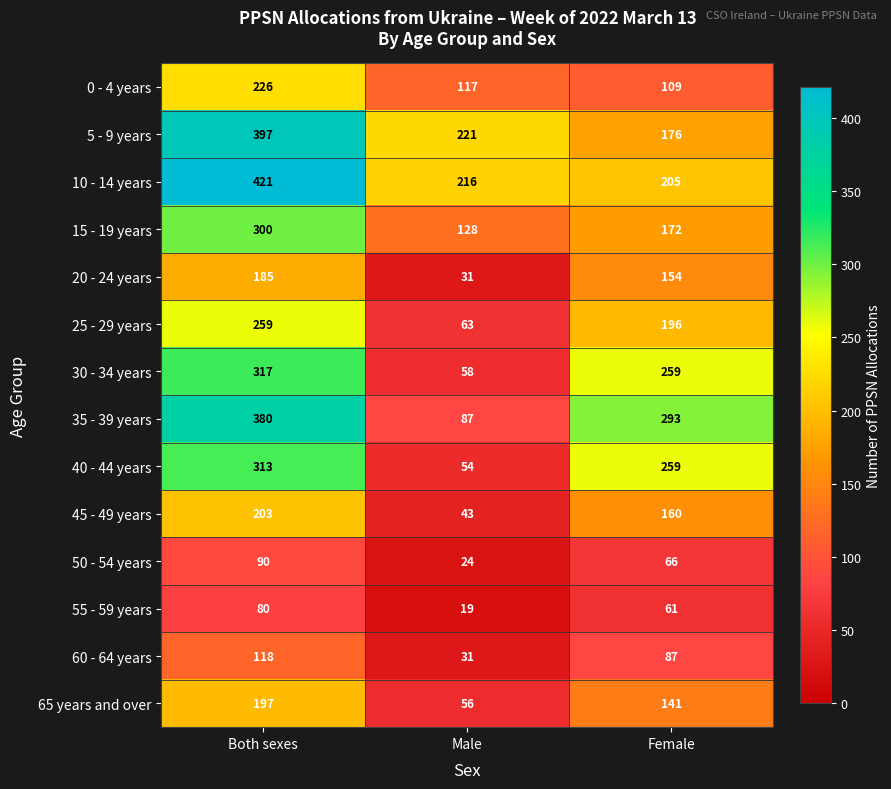

The 60 - 64 years series shows 118 at Both sexes. True or false?

True